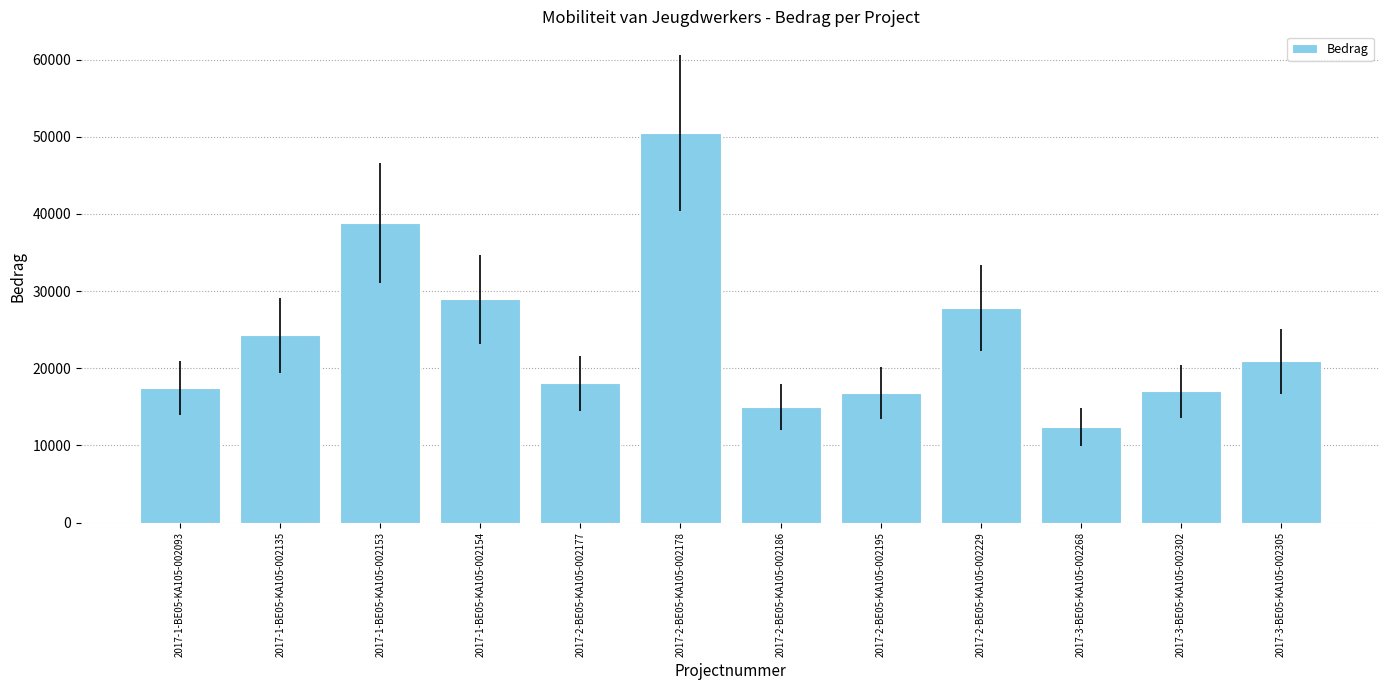

Count the number of data series in this chart.

1